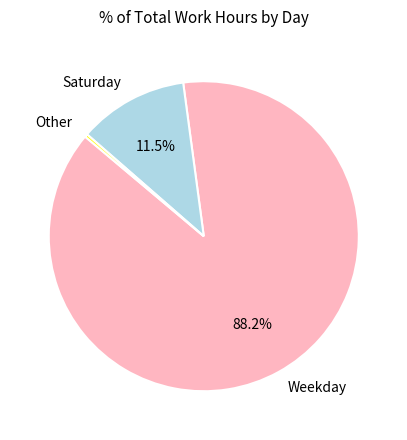

Count the number of slices in the pie.

3